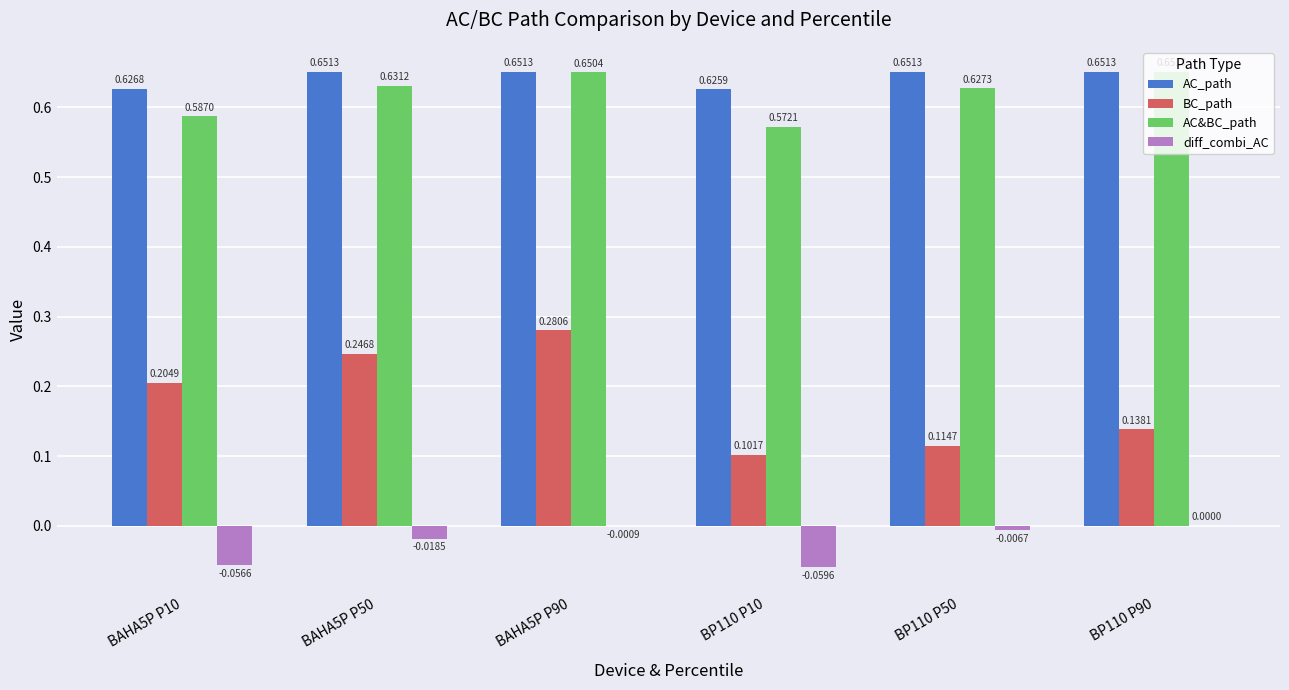

What is the sum of all AC_path values?

3.9